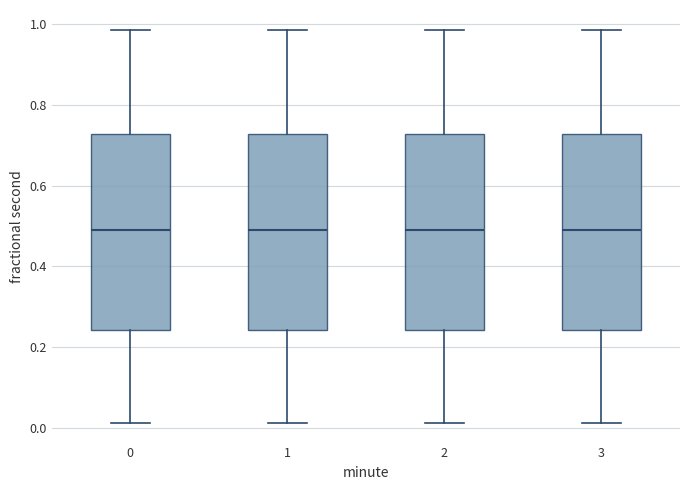

Reading left to right, transcribe this box plot: for each box, give where its median line is, the range the box spans, and where its two whiskers end, as read against the y-axis. The values are not printed on the chart, so give them approximately, as read against the axis.

0: median 0.48, box 0.24 to 0.72, whiskers 0.02 to 0.98
1: median 0.48, box 0.24 to 0.72, whiskers 0.02 to 0.98
2: median 0.48, box 0.24 to 0.72, whiskers 0.02 to 0.98
3: median 0.48, box 0.24 to 0.72, whiskers 0.02 to 0.98